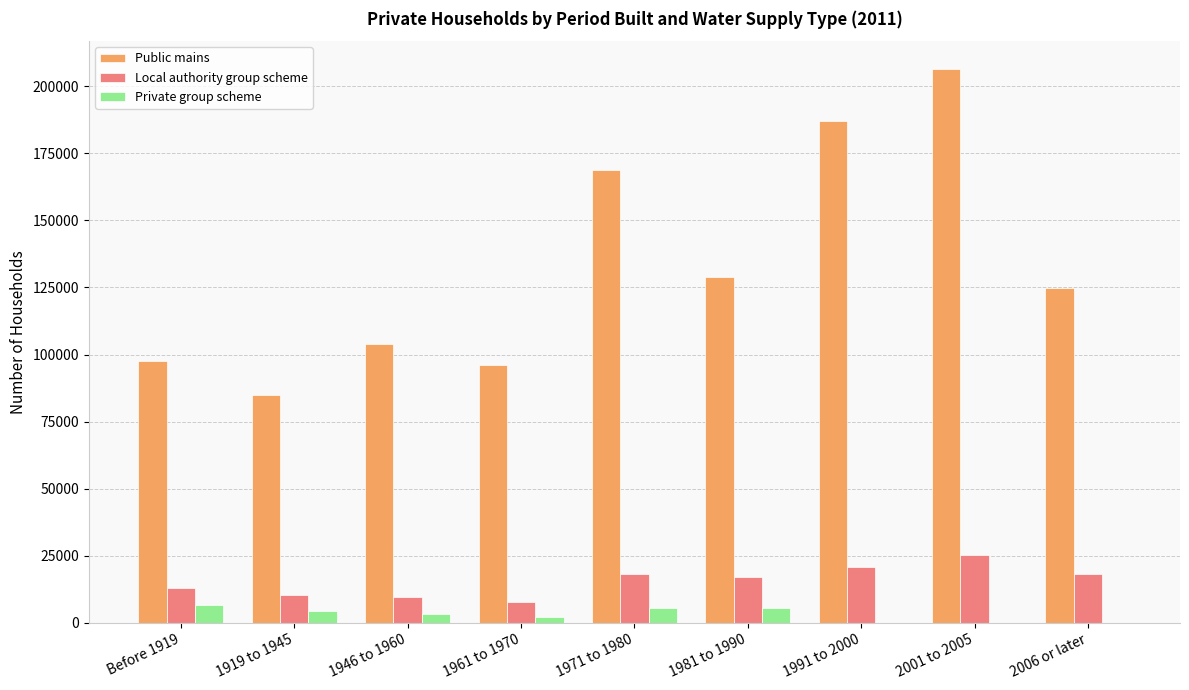

Which category has the highest value in the Local authority group scheme series?

2001 to 2005